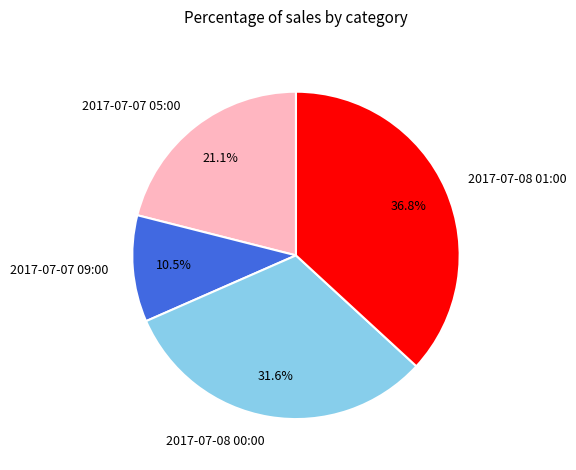

What is the total percentage of 2017-07-07 05:00 and 2017-07-07 09:00?

31.6%